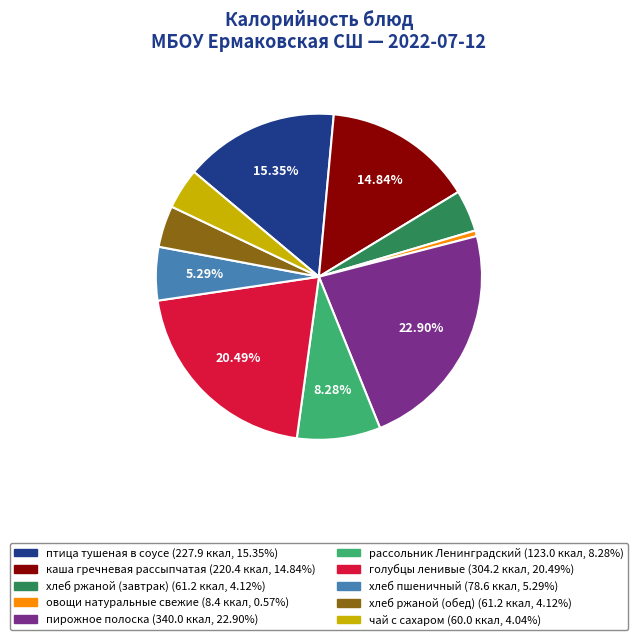

How many segments does this pie chart have?

10